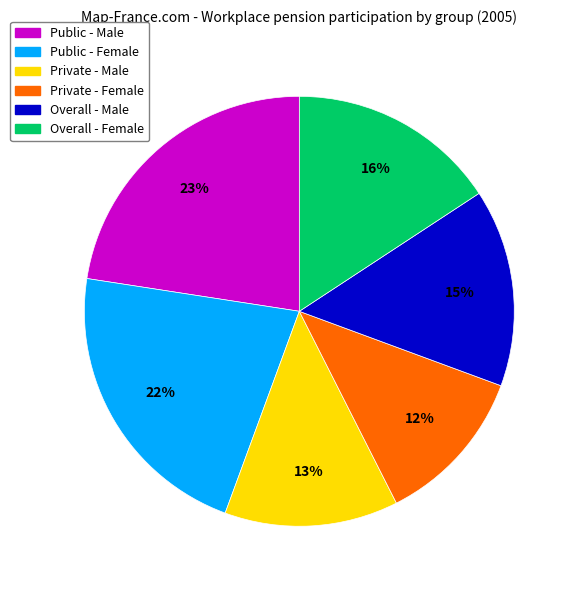

True or false: Overall - Male accounts for 10% of the total.

False